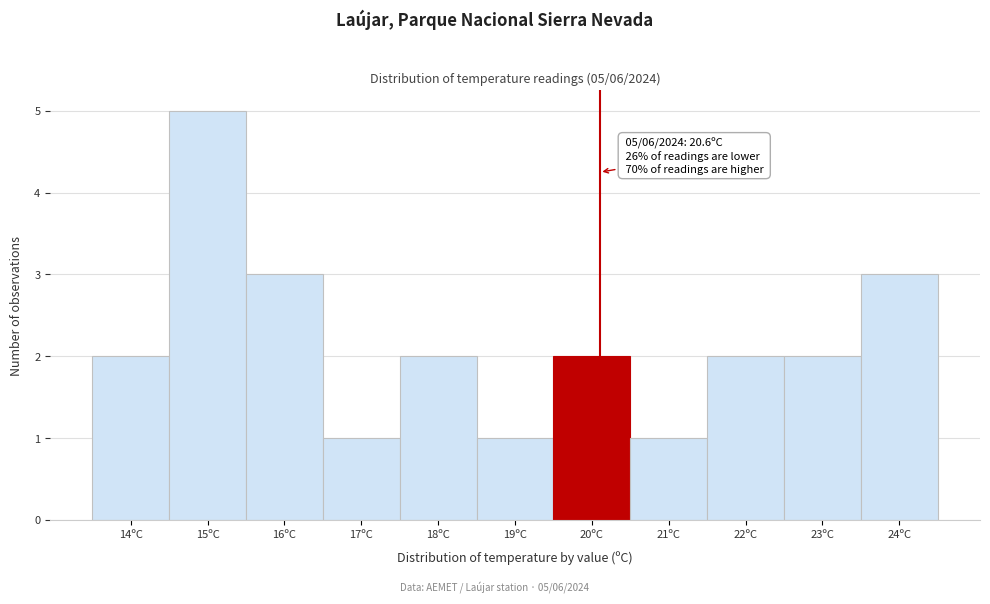

Reading right to left, list all the values displayed in this chart.

3	2	2	1	2	1	2	1	3	5	2